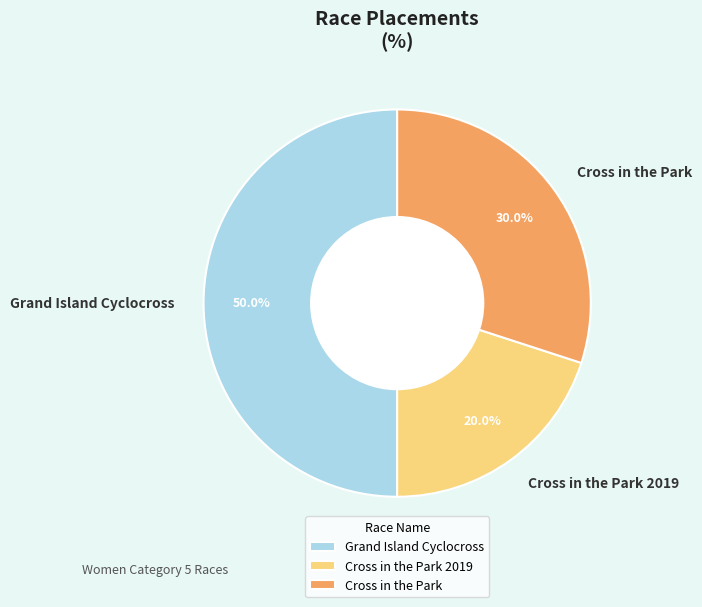

Which category has the smallest portion of the pie?

Cross in the Park 2019